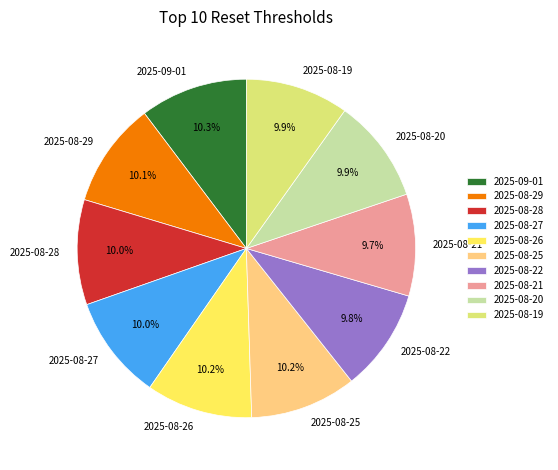

True or false: 2025-08-25 accounts for 10% of the total.

True